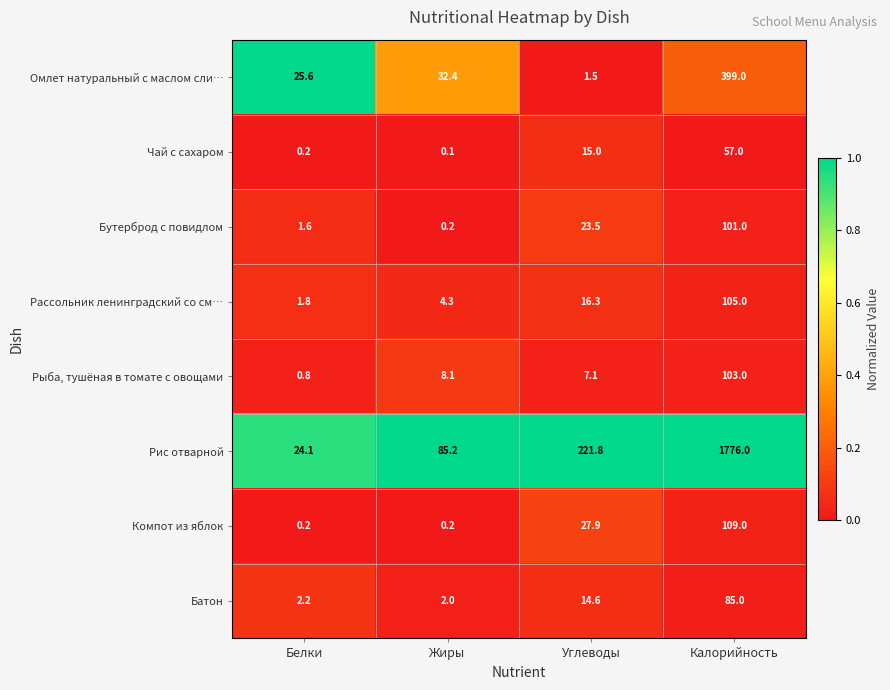

At which label does Рис отварной reach its peak?

Калорийность